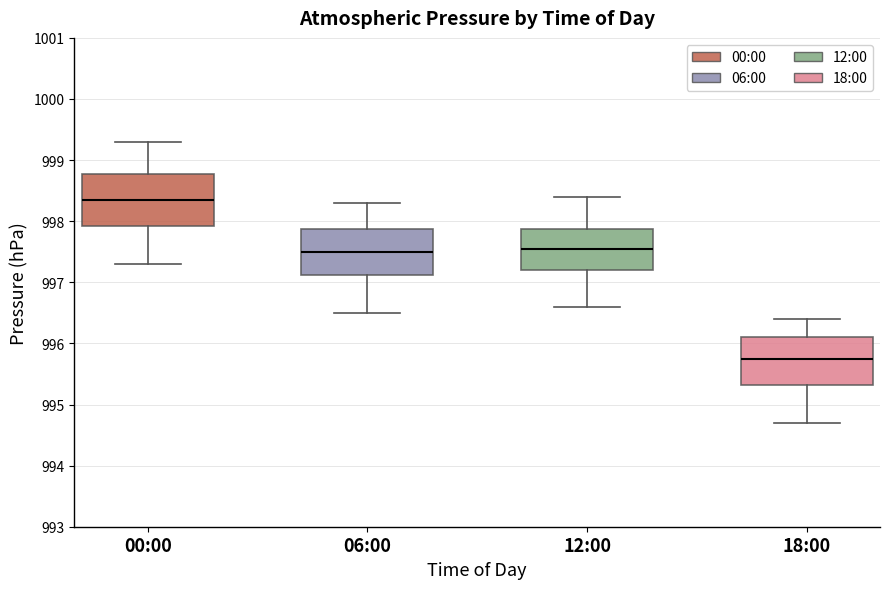

Which box has the lowest median line?

18:00